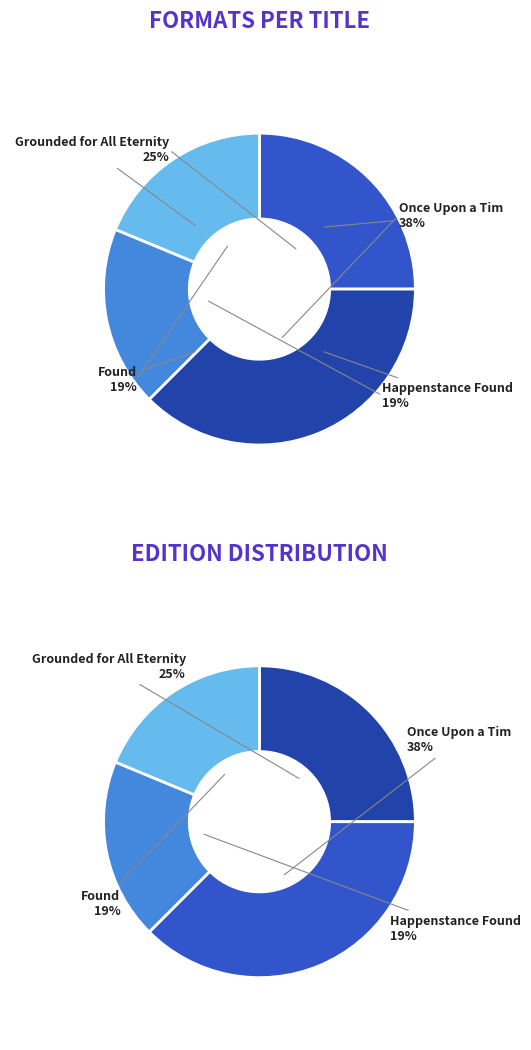

Does any single category account for the majority?

No